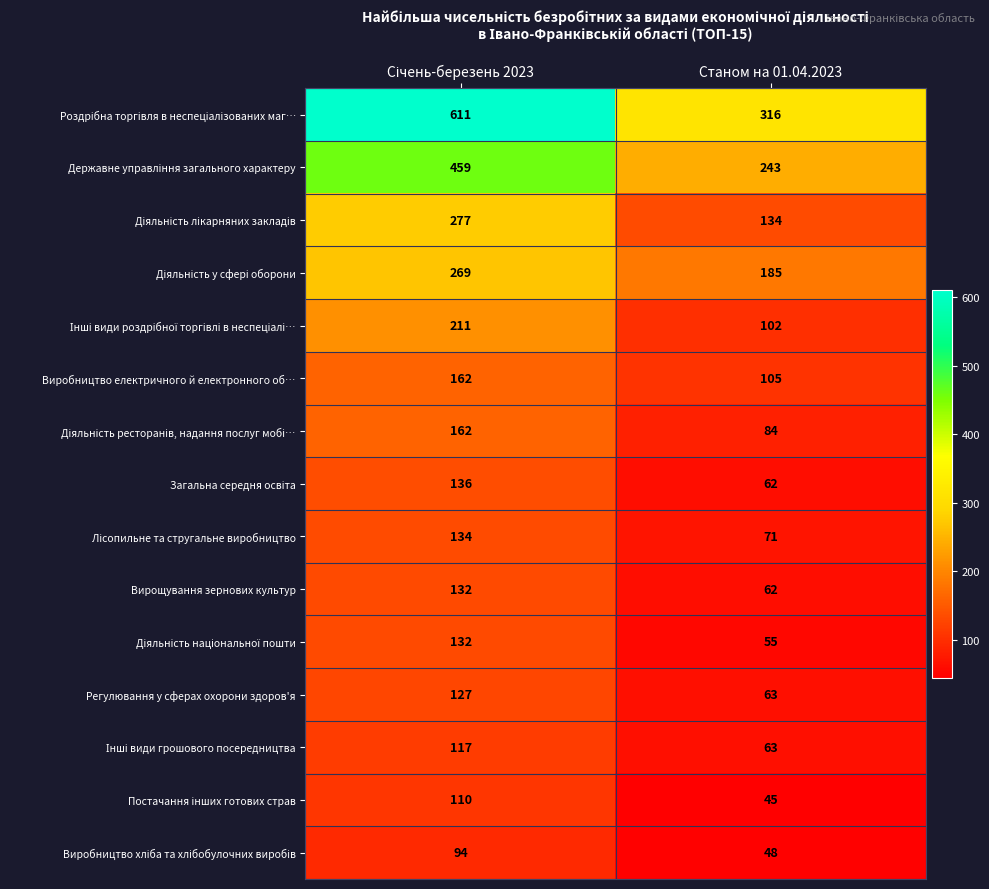

At how many categories does at least one series exceed 183?

2